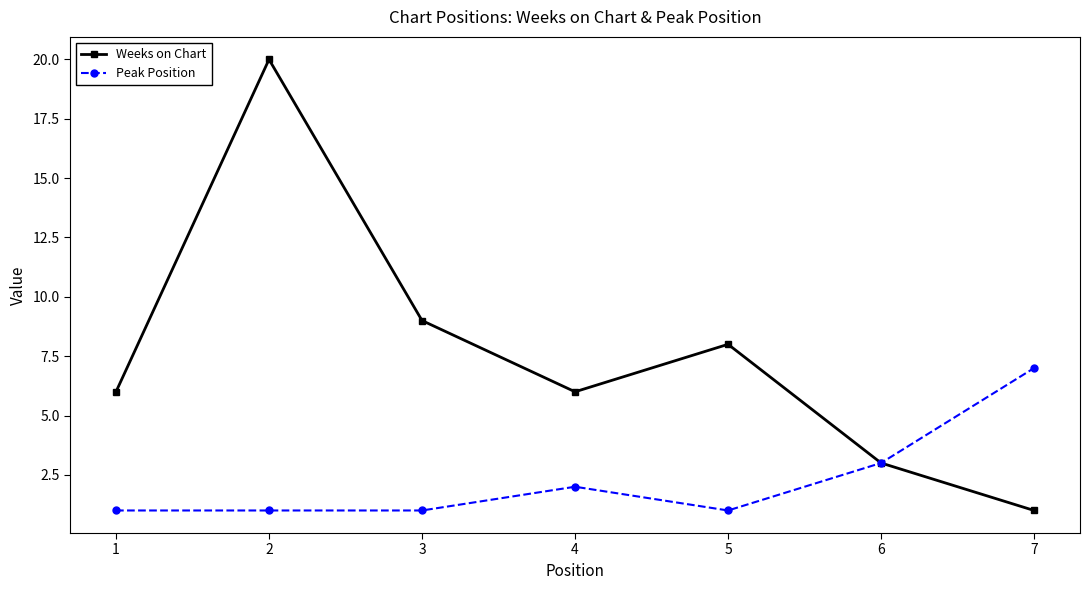

At which category does Weeks on Chart reach its first local peak?

2